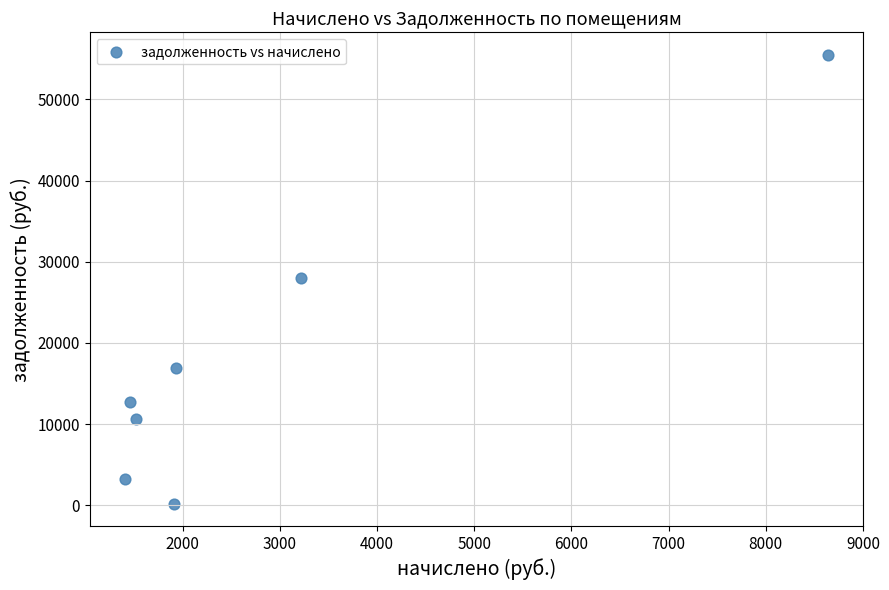

What is the average Y value?

18172.3